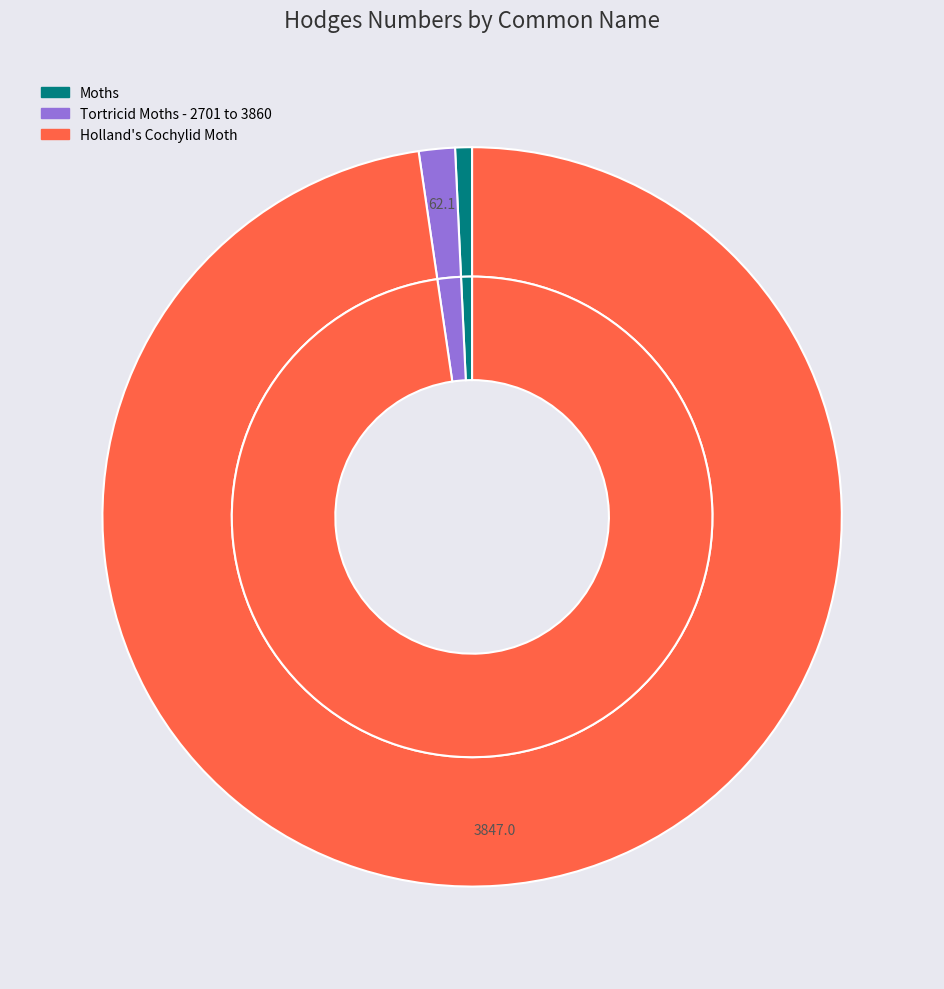

True or false: Tortricid Moths - 2701 to 3860 accounts for 2% of the total.

True